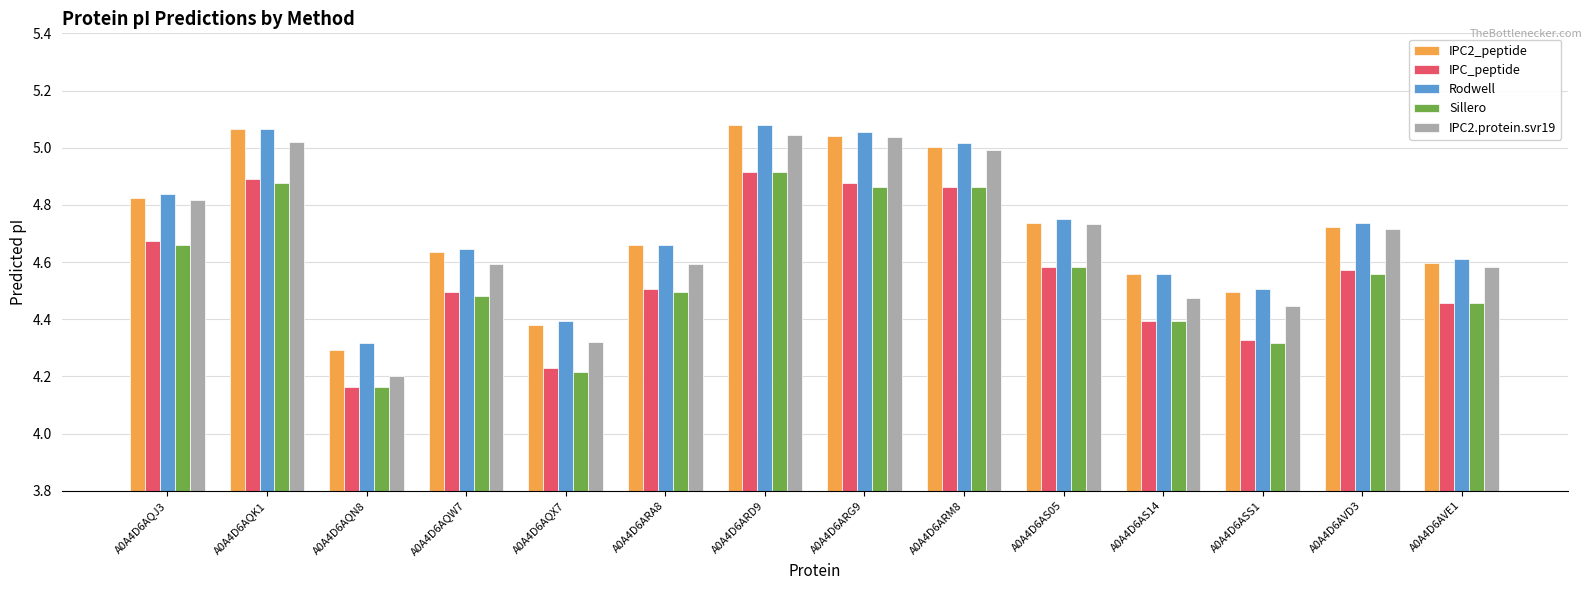

What is the sum of the IPC_peptide values at A0A4D6AQN8 and A0A4D6ARA8?

8.7